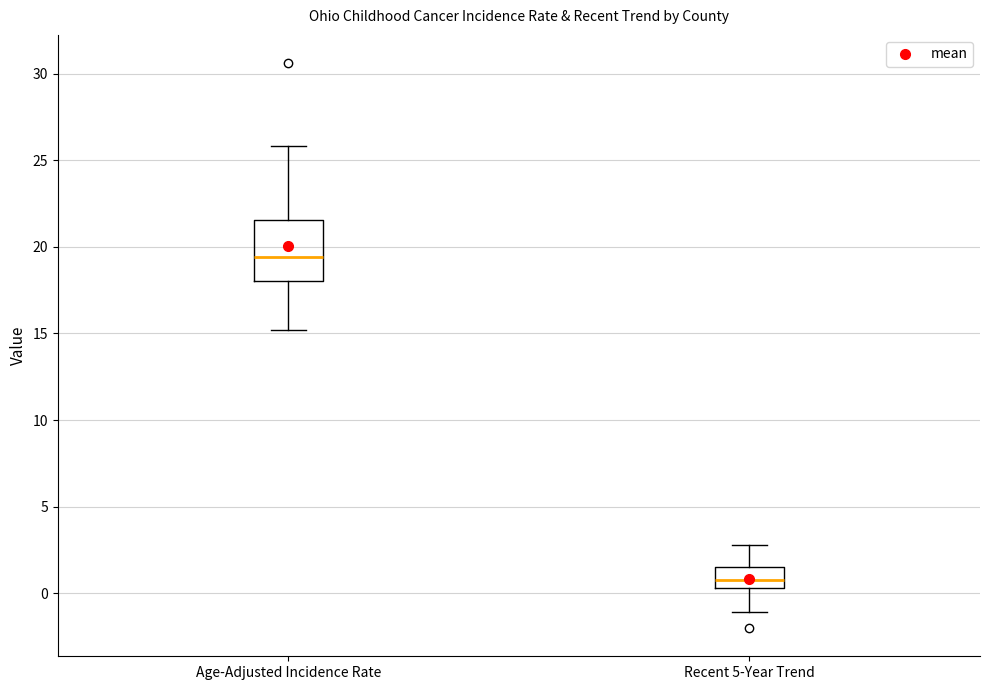

Where does the upper whisker of the box for Recent 5-Year Trend end on the y-axis? The values are not printed on the chart, so give them approximately, as read against the axis.

3.0